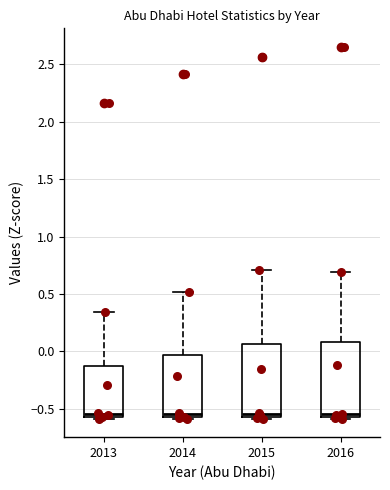

Where is the lower edge of the box at x = 2014 on the y-axis? The values are not printed on the chart, so give them approximately, as read against the axis.

-0.55